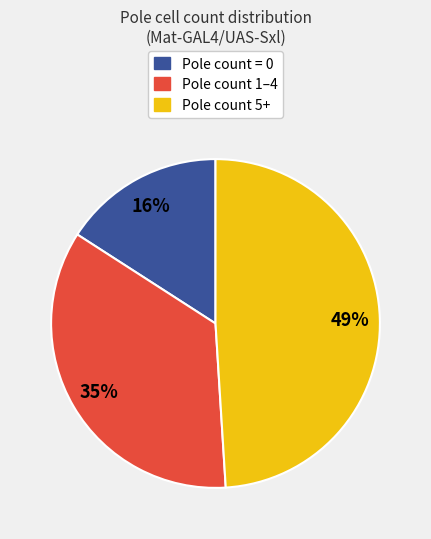

To the nearest percent, what percentage of the pie is Pole count = 0?

16%